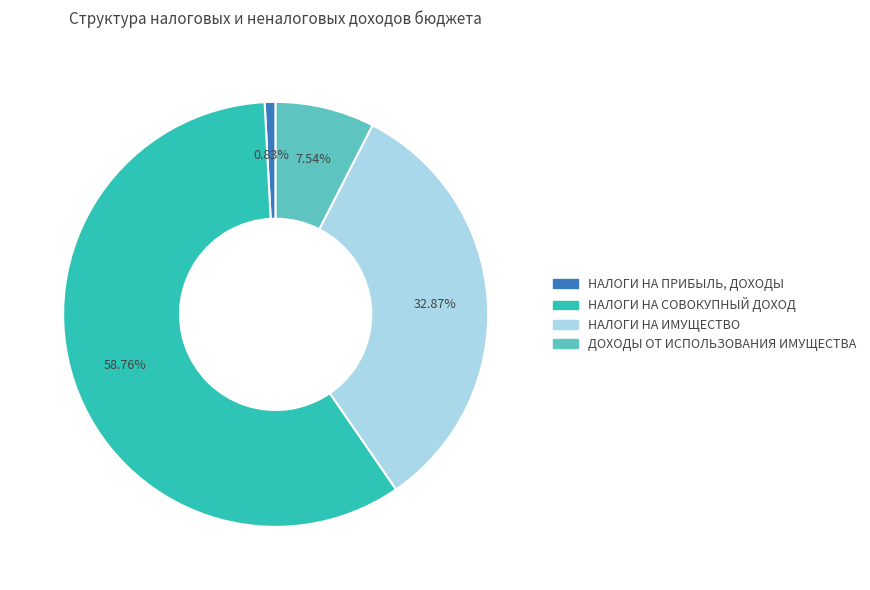

Is it true that ДОХОДЫ ОТ ИСПОЛЬЗОВАНИЯ ИМУЩЕСТВА is 16% of the pie?

False